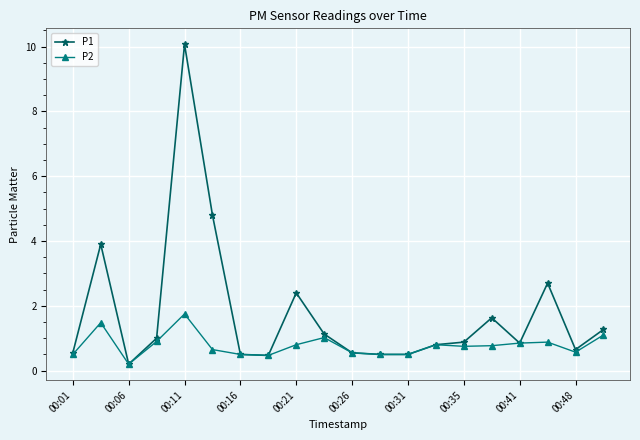

What is the maximum value shown in the chart?

10.1